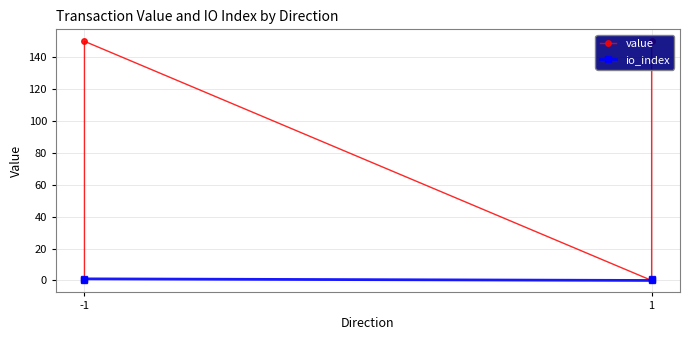

List the series in order of their overall mean, highest first.

value, io_index